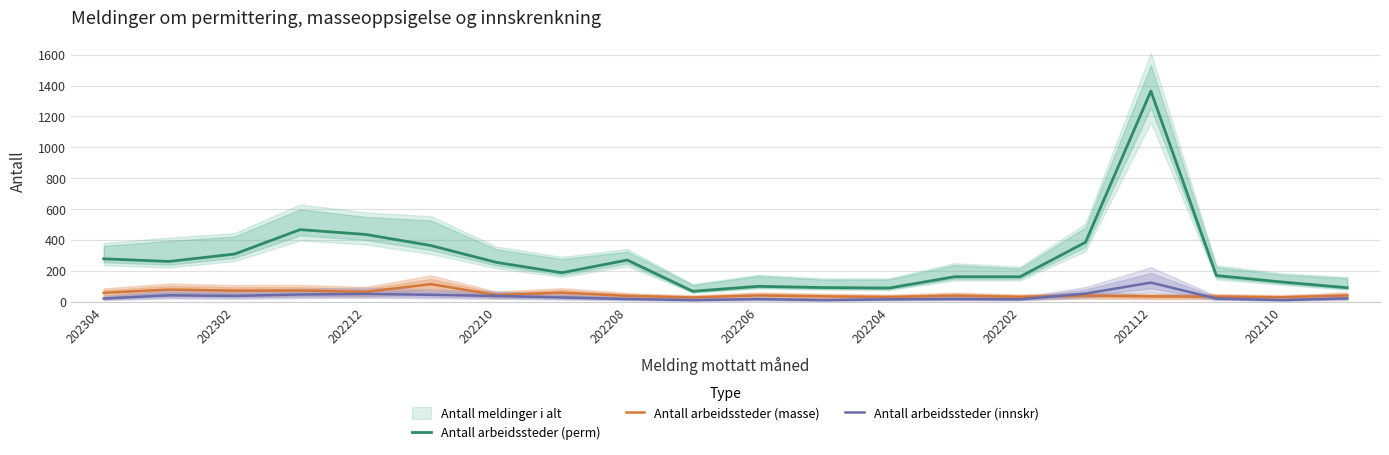

Is the value of Antall arbeidssteder (perm) at 202206 greater than the value of Antall arbeidssteder (masse) at 202112?

Yes